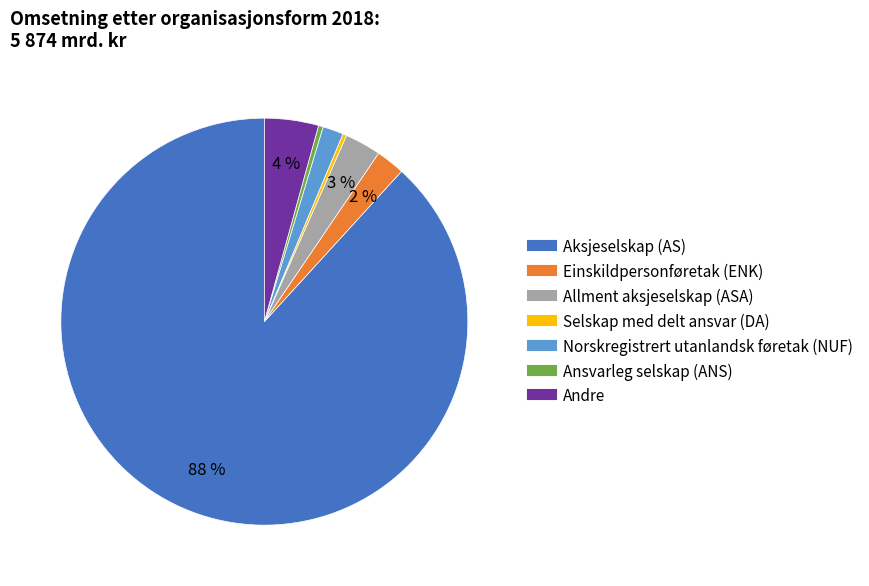

Do Selskap med delt ansvar (DA) and Einskildpersonføretak (ENK) together represent more than half of the pie?

No